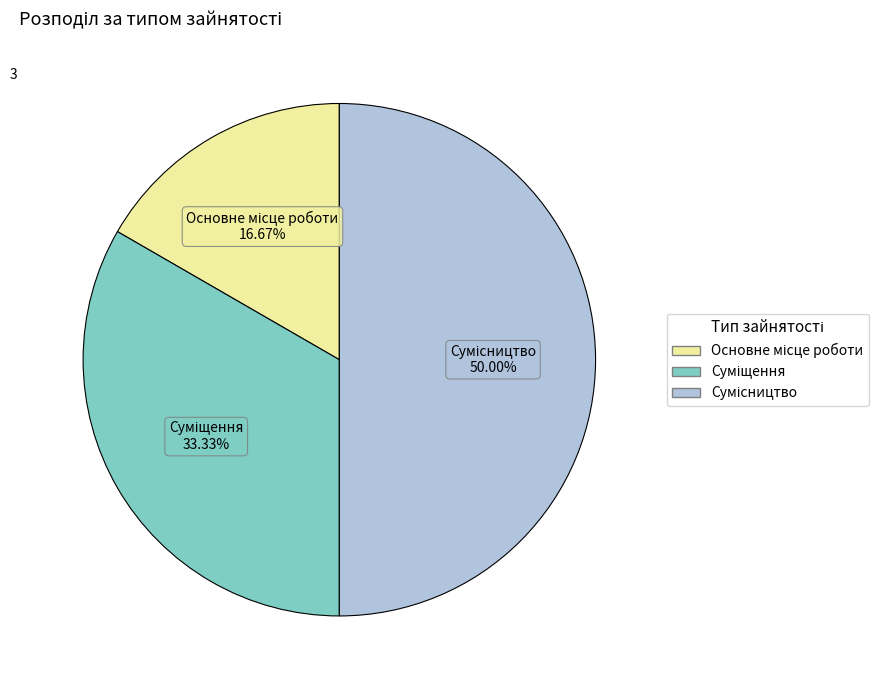

What is the total percentage of Сумісництво and Суміщення?

83.3%